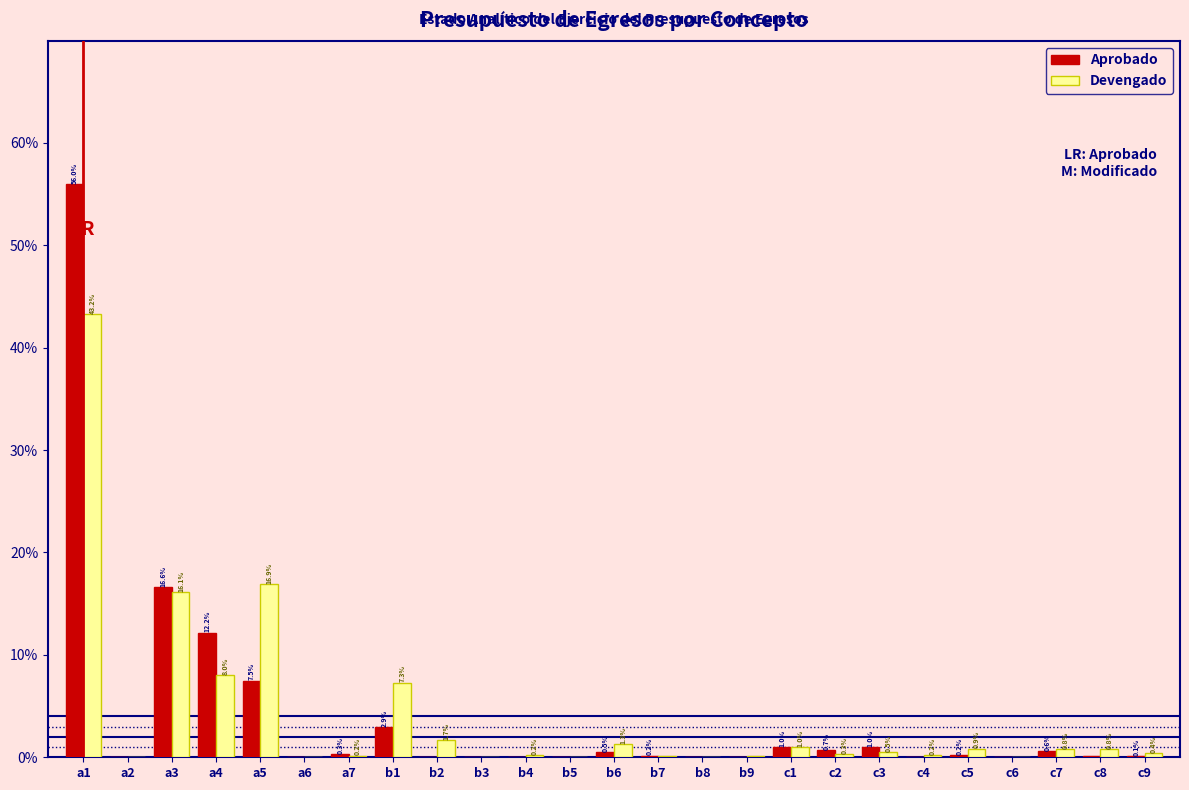

Is the value of Aprobado at a6 greater than the value of Devengado at c3?

No